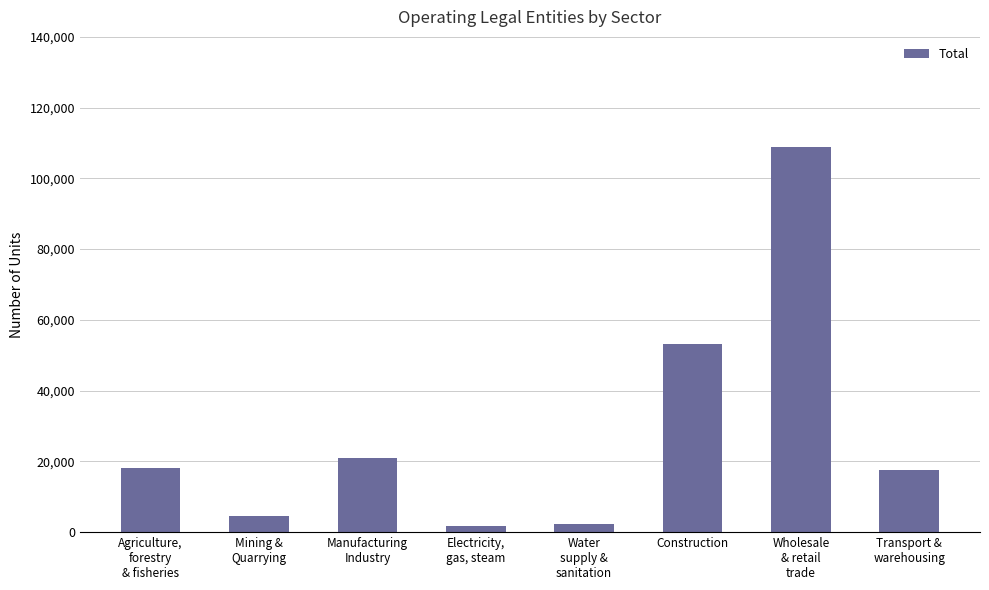

Is it true that the value at Manufacturing
Industry is 33426?

False